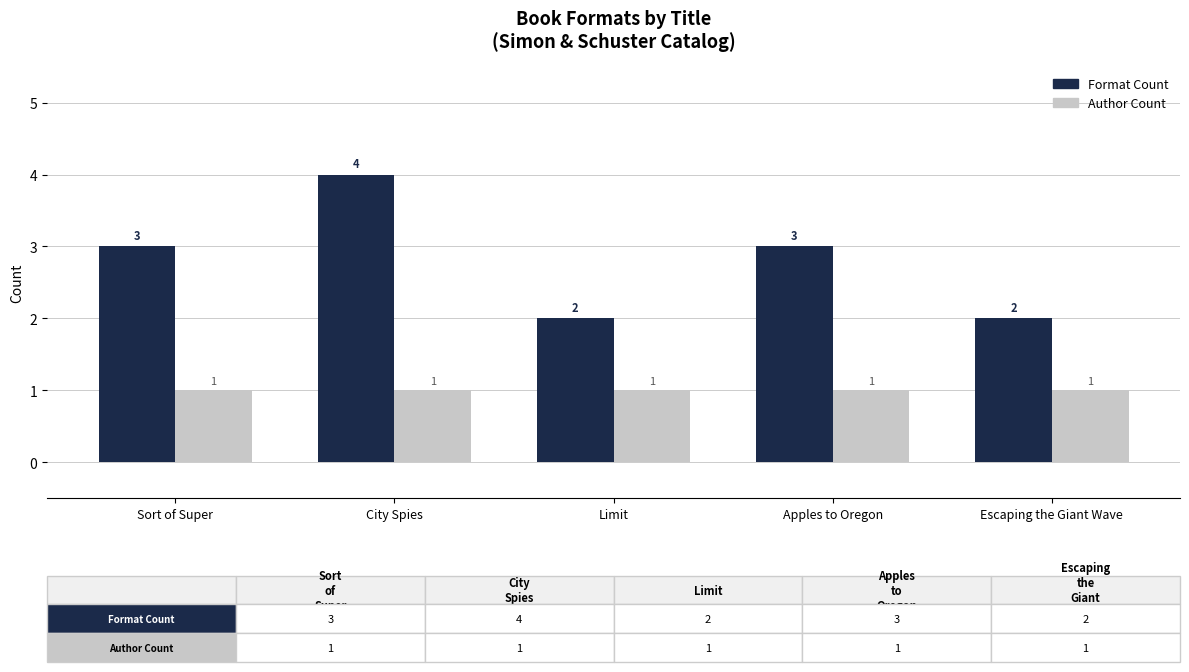

Which series has the largest range (max minus min)?

Format Count